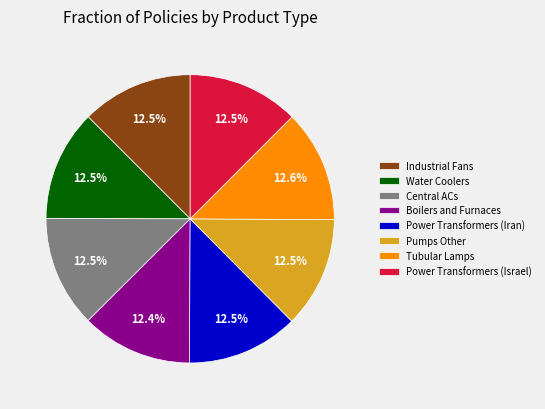

Is there any slice that represents more than half of the pie?

No